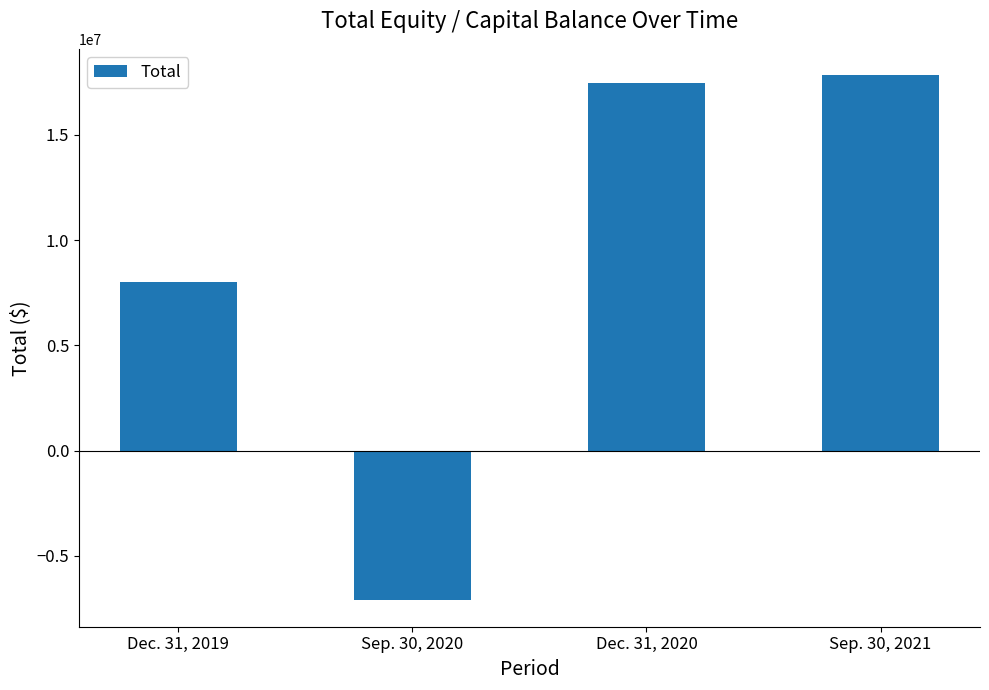

Reading left to right, extract all data points from this chart.

8019219	-7128734	17469052	17846996